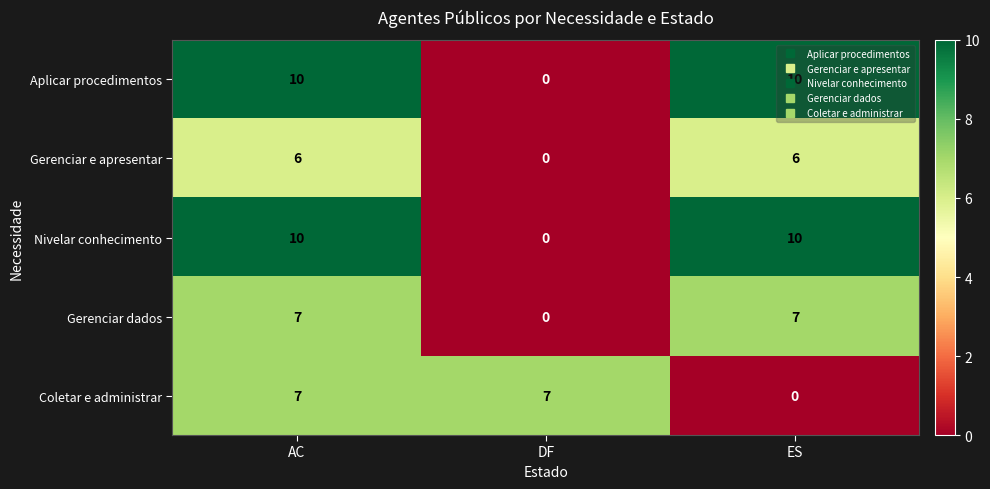

Which category has the lowest value in the Gerenciar dados series?

DF